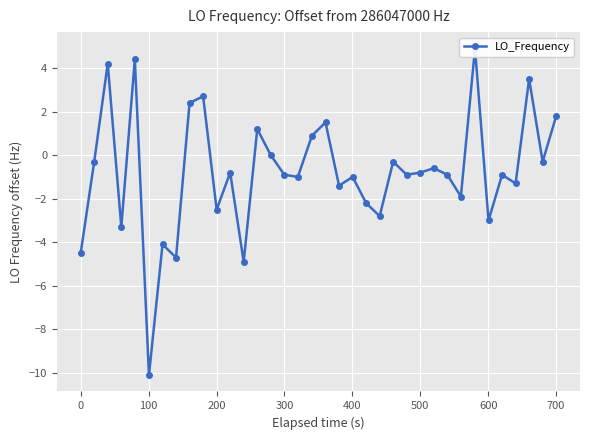

What is the maximum value shown in the chart?

4.9